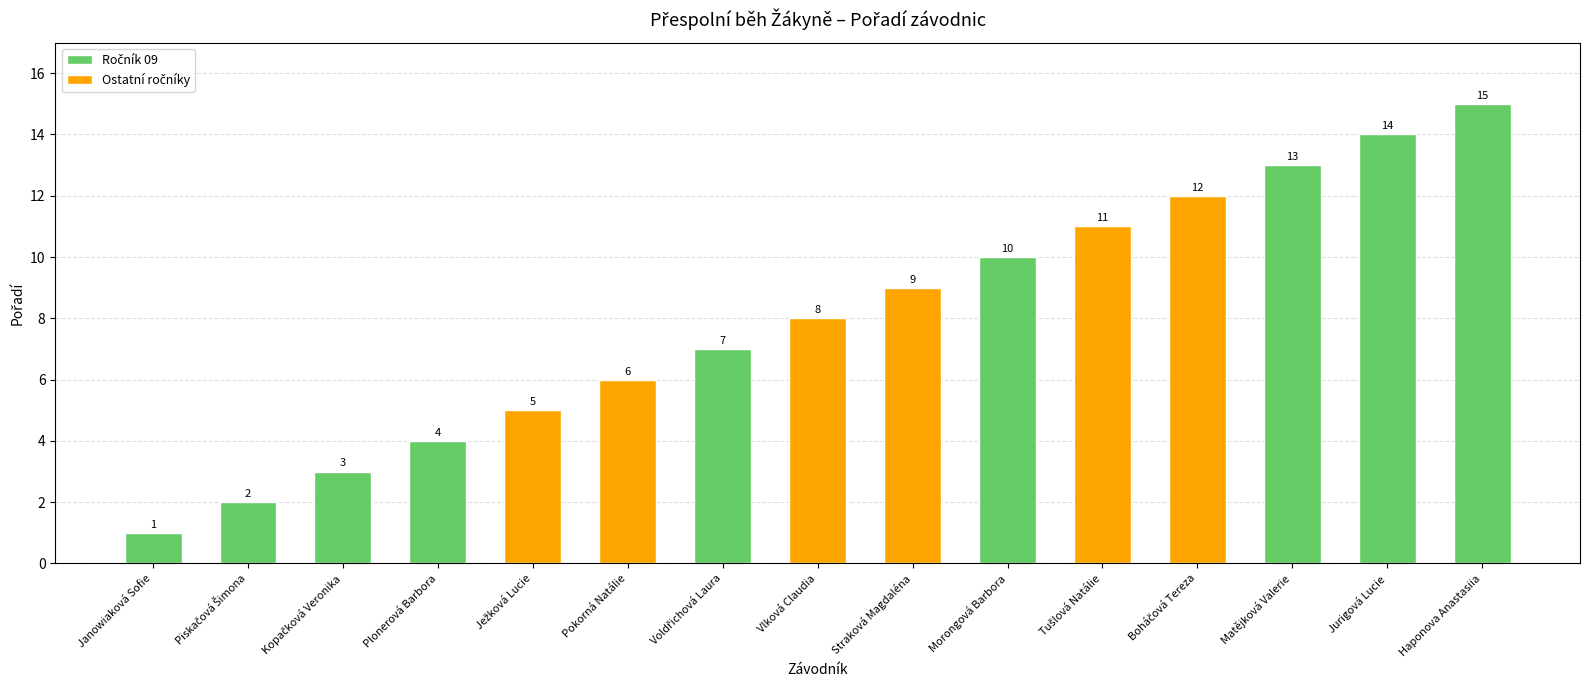

Rank the categories by value from highest to lowest.

Haponova Anastasiia, Jurigová Lucie, Matějková Valerie, Boháčová Tereza, Tušlová Natálie, Morongová Barbora, Straková Magdaléna, Vlková Claudia, Voldřichová Laura, Pokorná Natálie, Ježková Lucie, Plonerová Barbora, Kopačková Veronika, Piskačová Šimona, Janowiaková Sofie